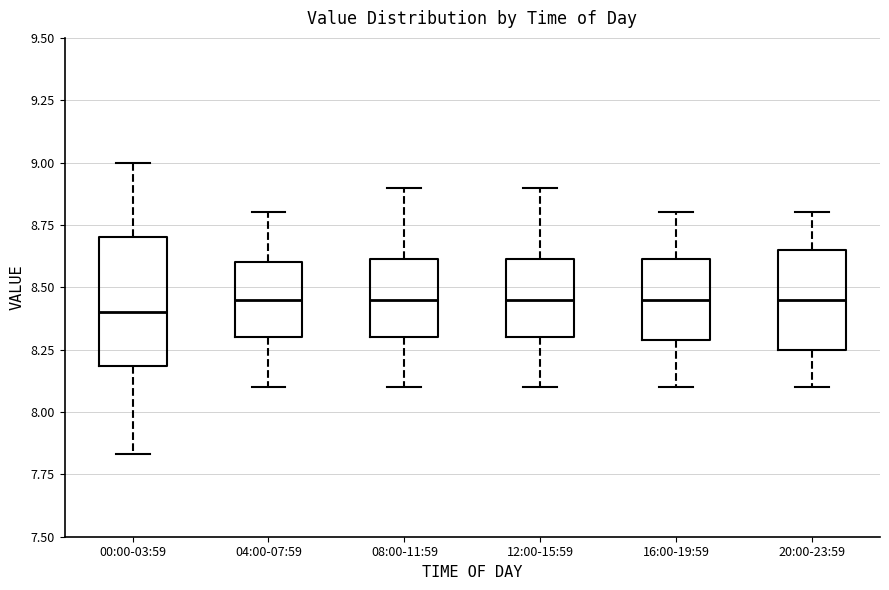

Comparing the boxes themselves (not the whiskers), which one is the tallest?

00:00-03:59